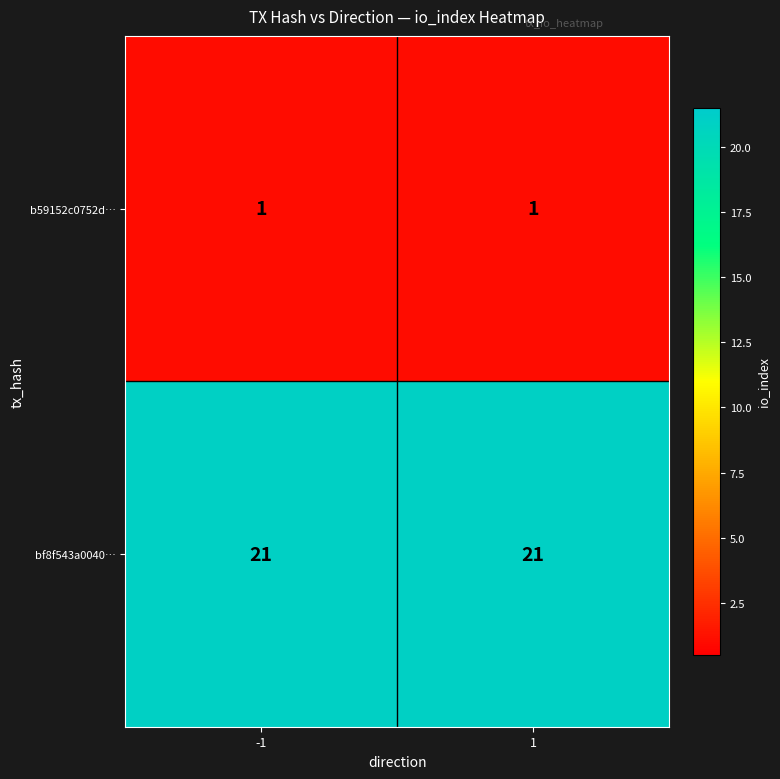

Reading left to right, what are all the values shown in this chart?

b59152c0752d…: -1=1	1=1
bf8f543a0040…: -1=21	1=21